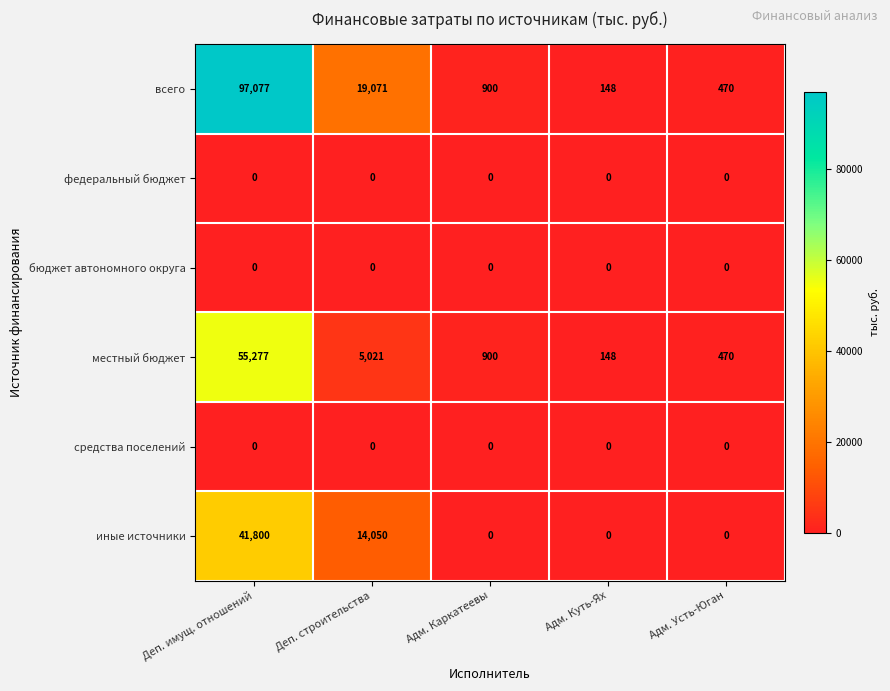

At how many categories does at least one series exceed 95399?

1